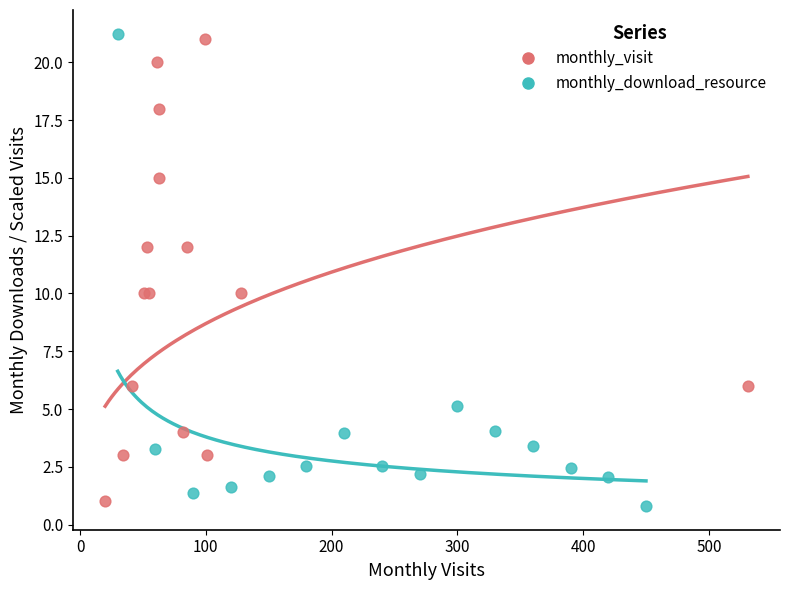

Which series reaches the minimum Y coordinate?

monthly_download_resource